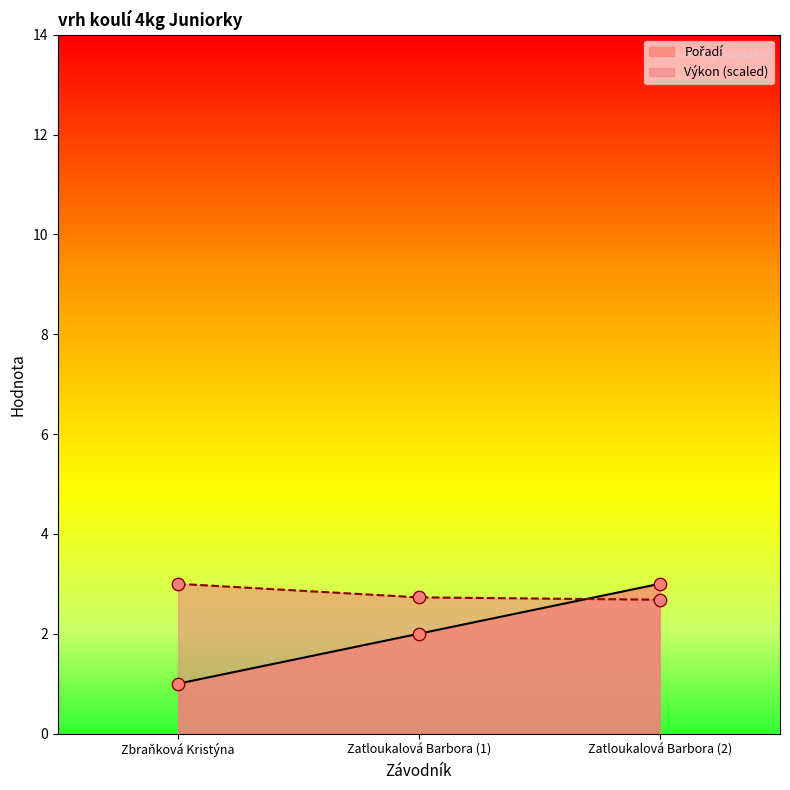

Which series has the largest Y range (max minus min)?

Pořadí